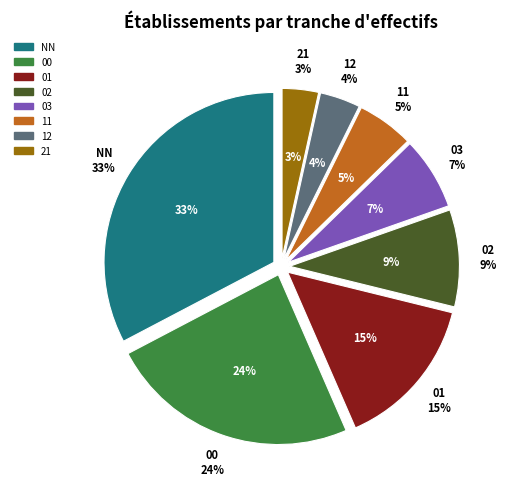

How many segments does this pie chart have?

8